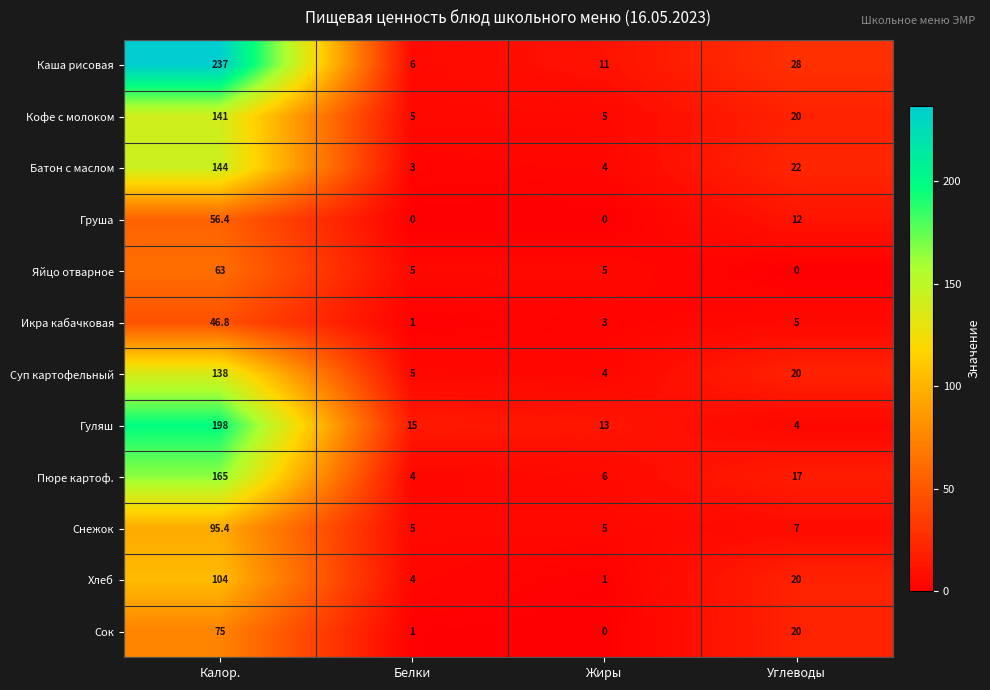

At which category is the sum across all series the highest?

Калор.